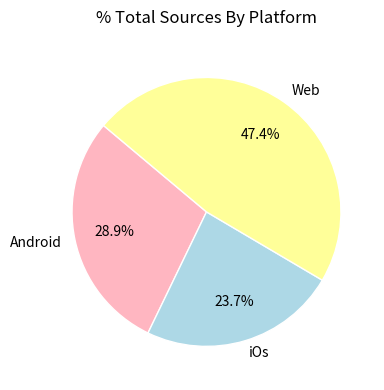

What is the ratio of the value at iOs to the value at Android?

0.8